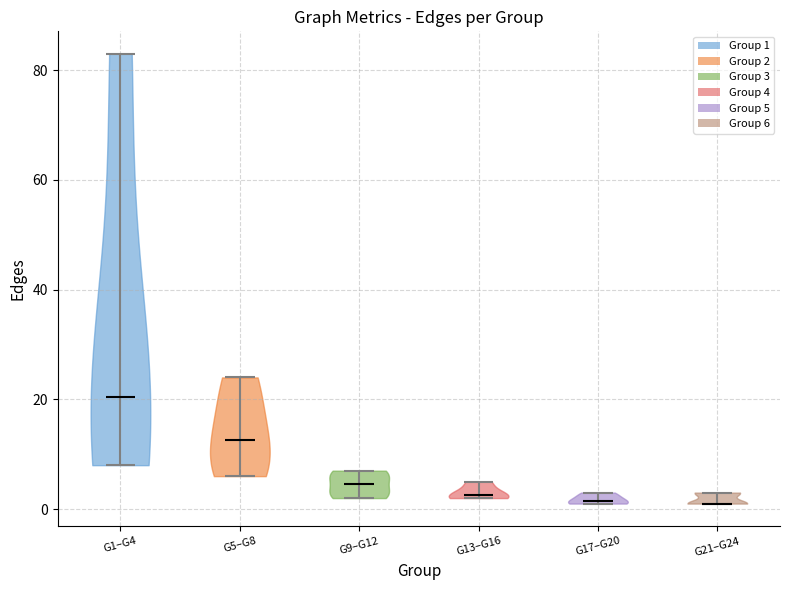

Which violin has the highest median line?

G1–G4